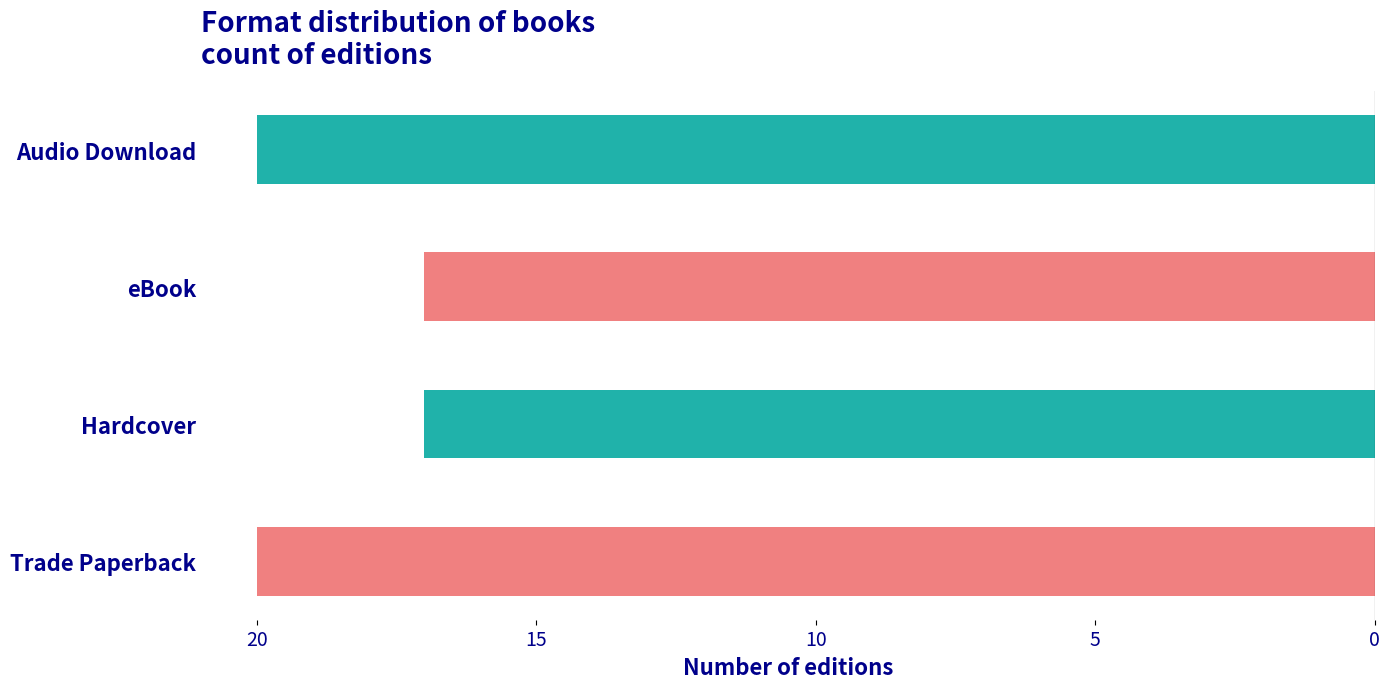

Are the bars horizontal?

Yes